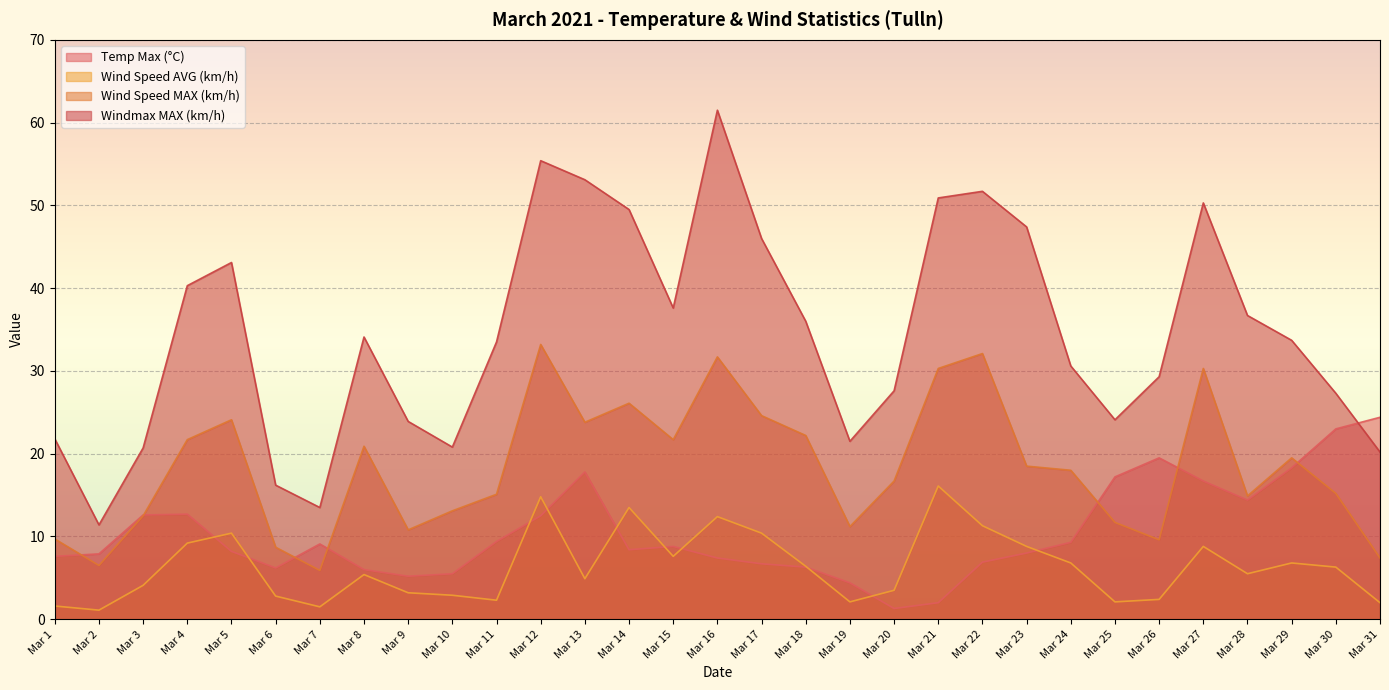

What is the smallest value displayed?

1.1